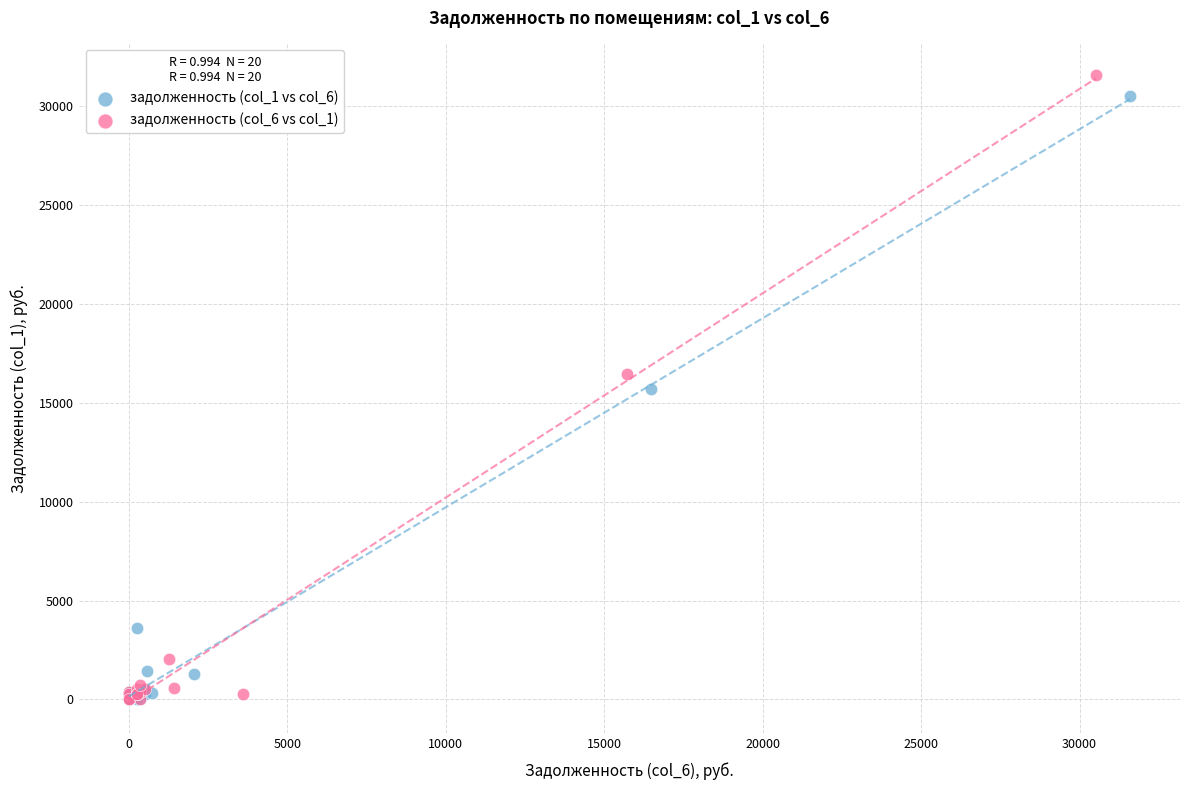

What are all the series names shown in the legend?

задолженность (col_1 vs col_6), задолженность (col_6 vs col_1)